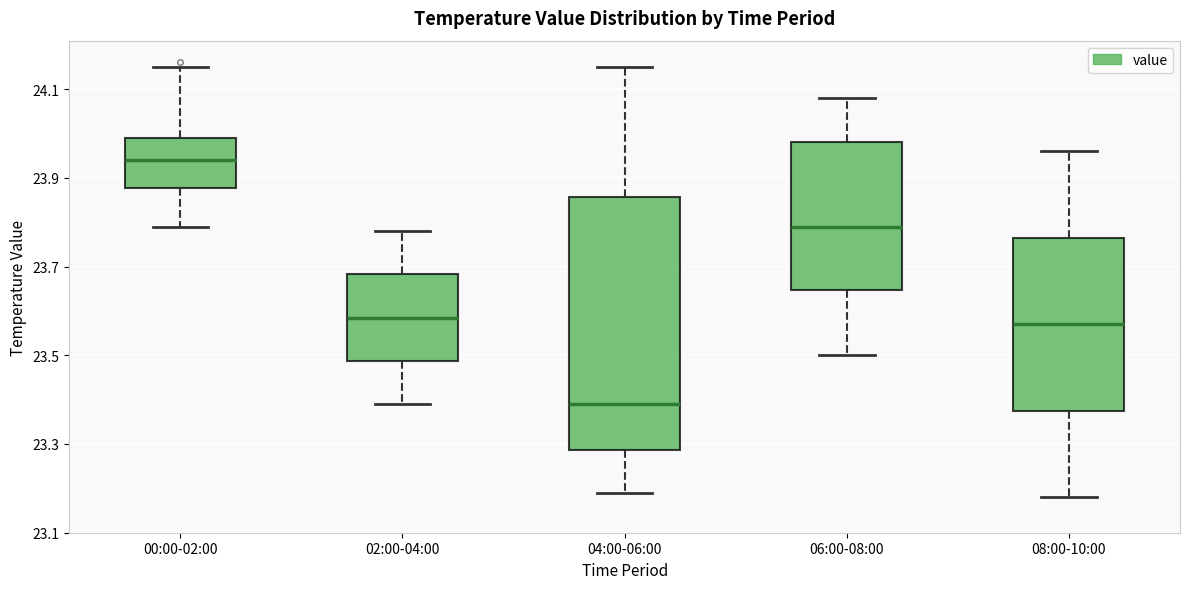

Which box has the highest median line?

00:00-02:00